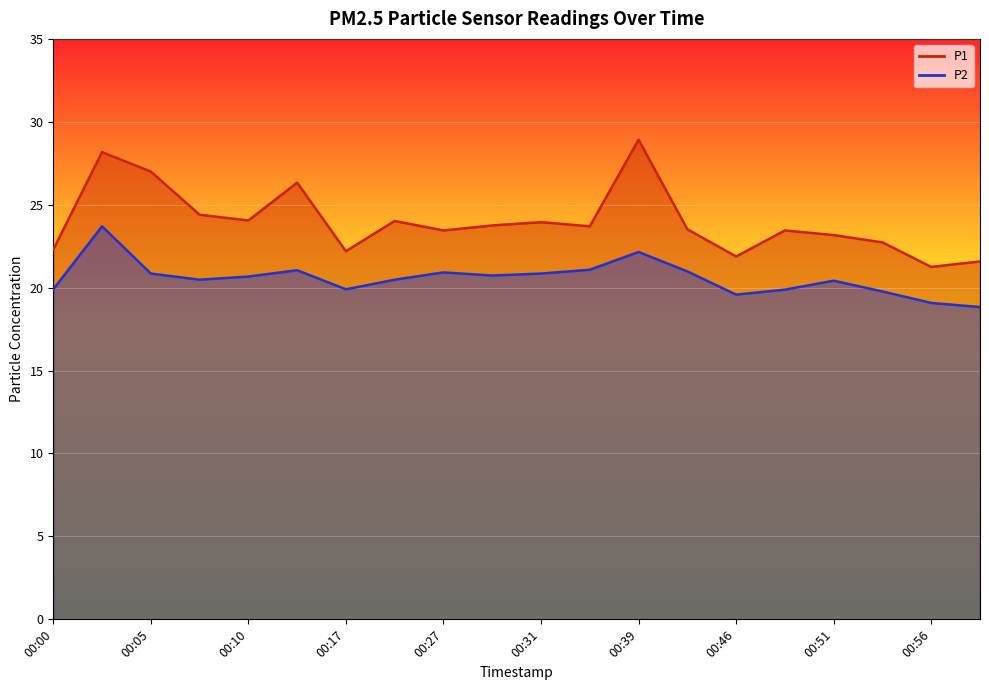

How many lines are shown in the chart?

2